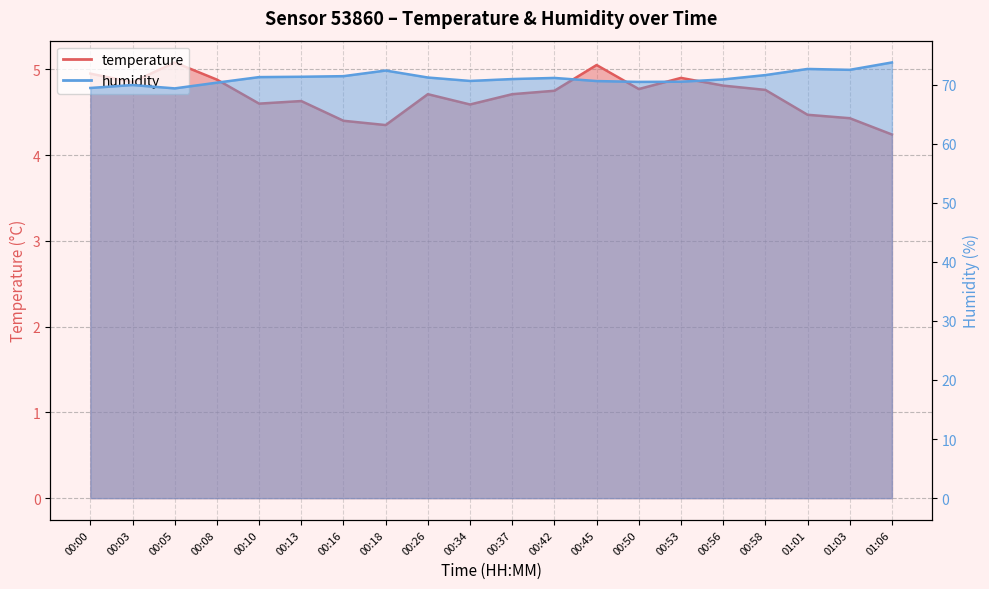

True or false: humidity has more than 1 interior local peaks.

True